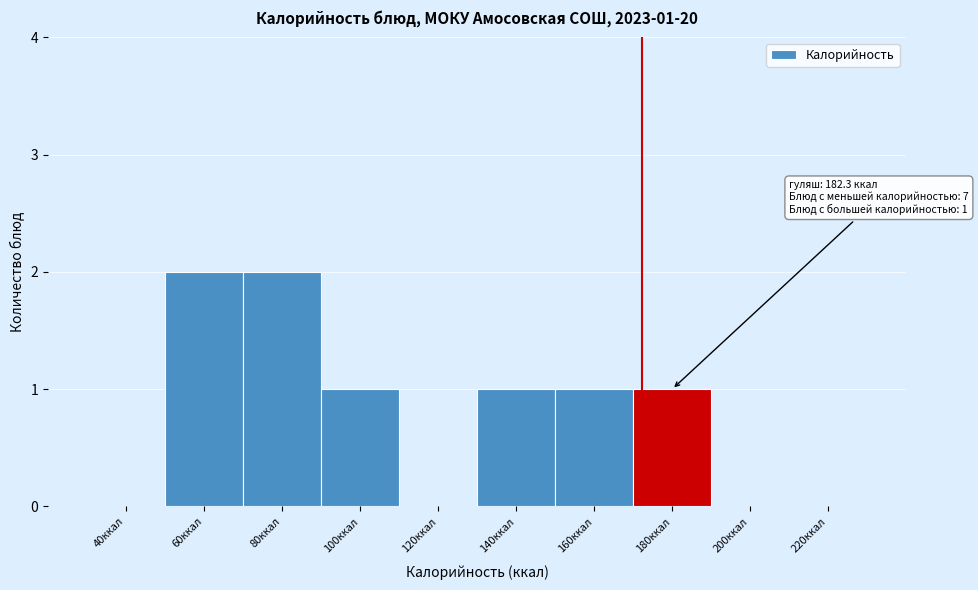

Reading left to right, transcribe all the data shown in this chart.

40ккал=0	60ккал=2	80ккал=2	100ккал=1	120ккал=0	140ккал=1	160ккал=1	180ккал=1	200ккал=0	220ккал=0